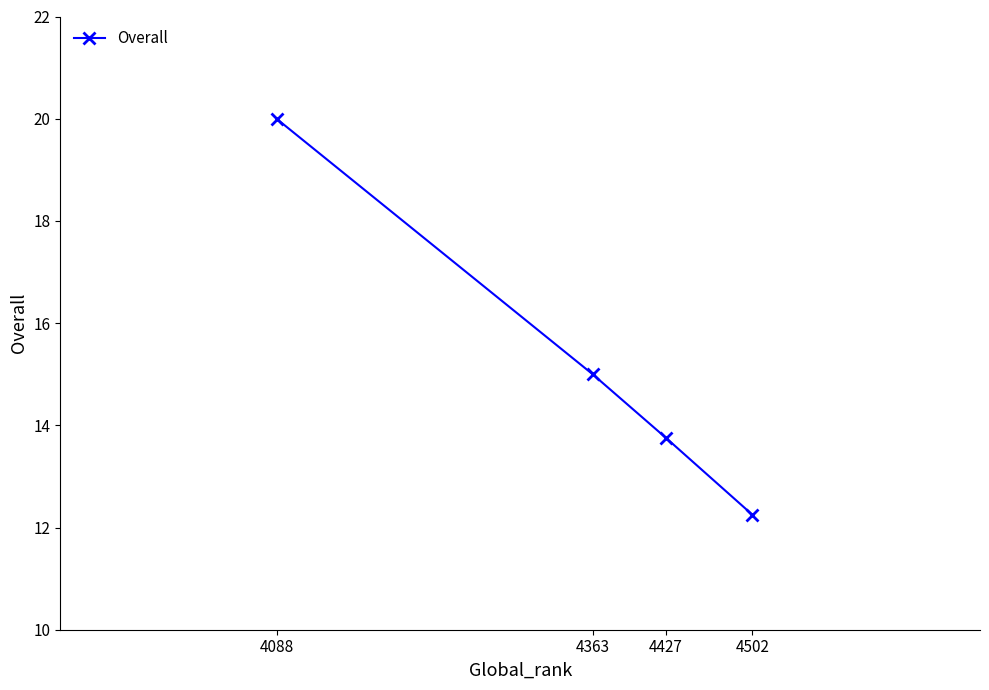

The value at 4363 is 26.7. True or false?

False